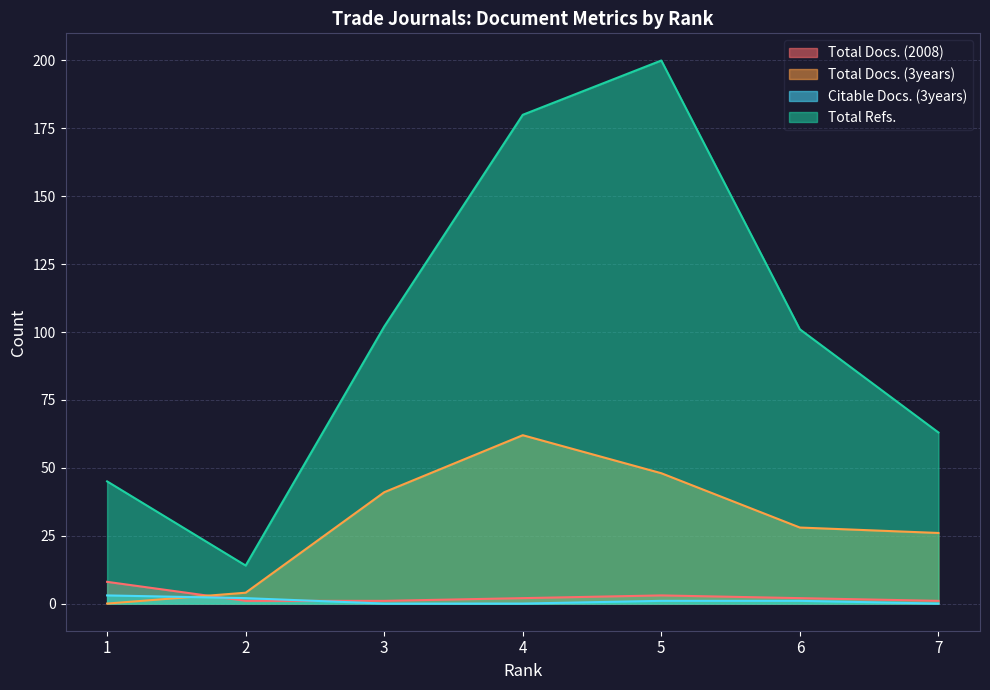

At which category does Total Docs. (2008) reach its first local peak?

5